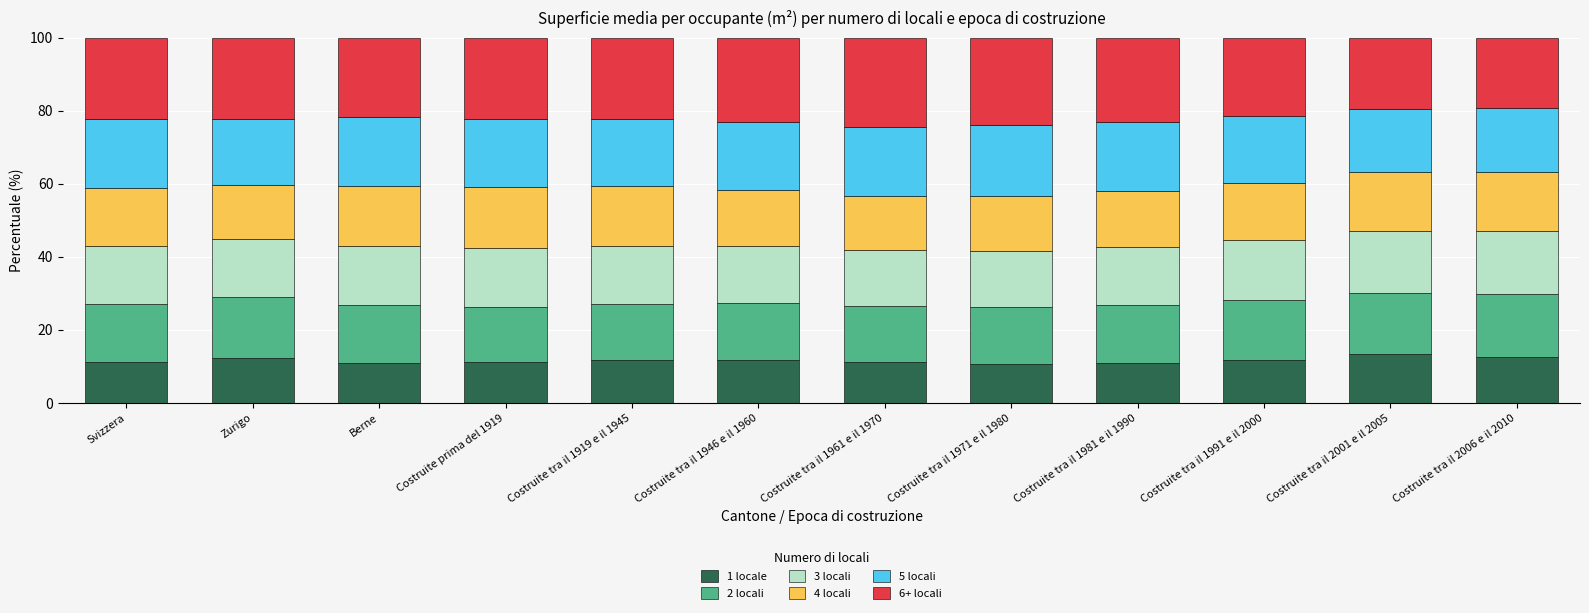

Is it true that 1 locale equals 4.0 at Costruite tra il 1981 e il 1990?

False